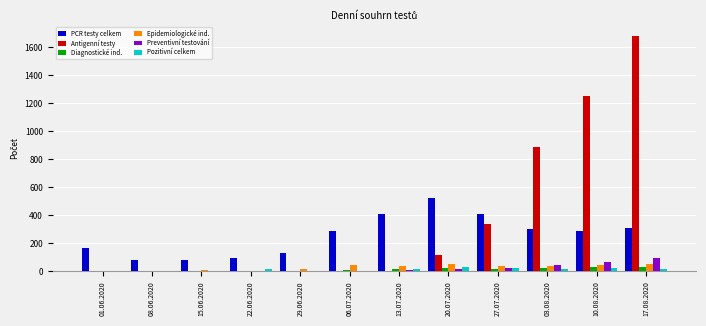

Count the number of data series in this chart.

6